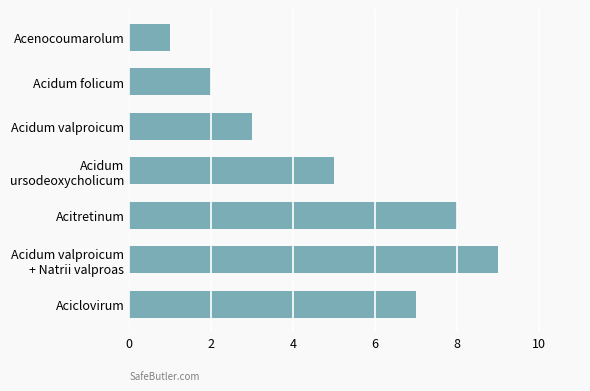

What is the average value?

5